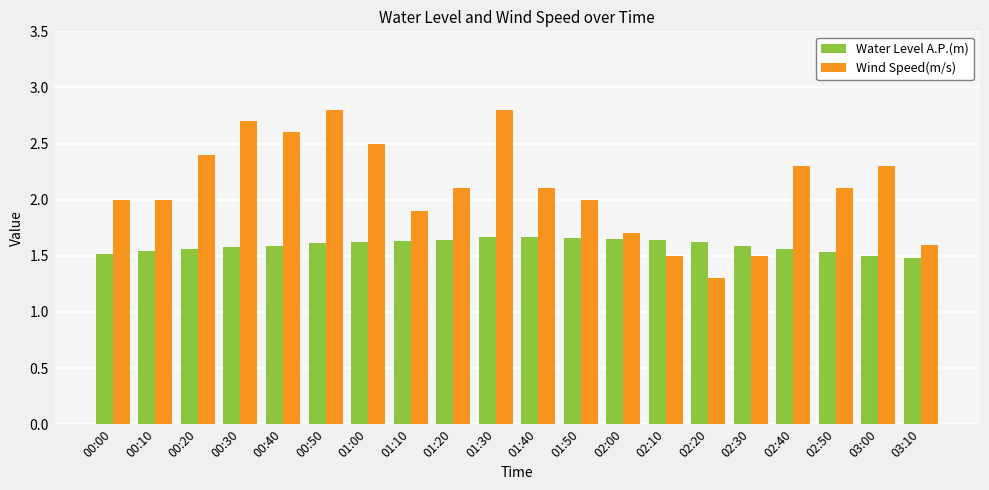

At how many categories does at least one series exceed 1?

20